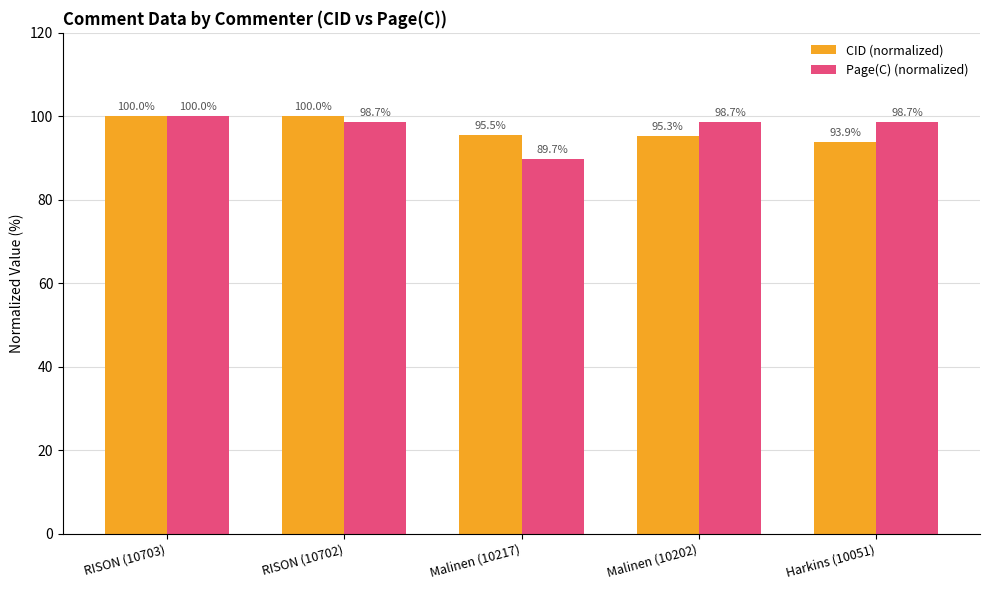

What is the minimum value shown in the chart?

89.7